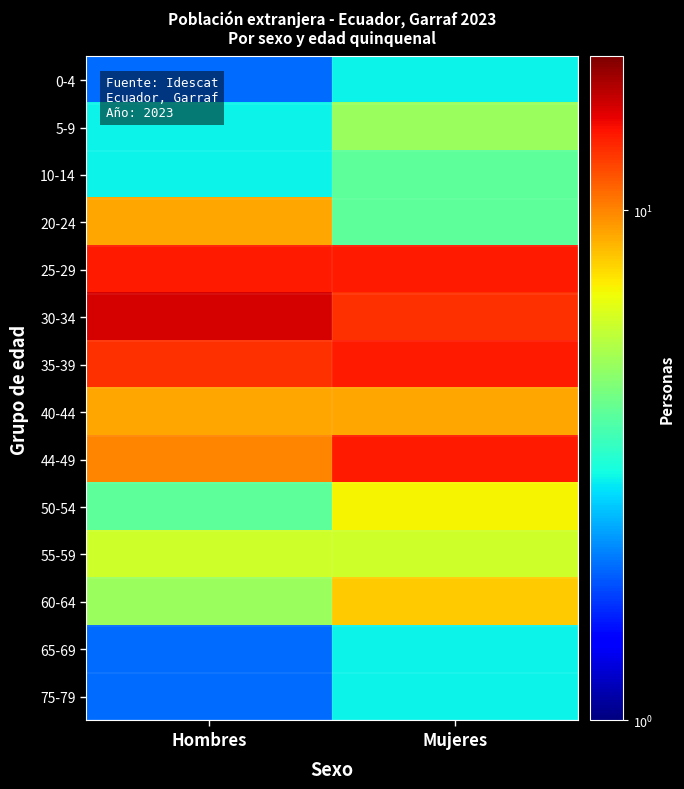

Which category has the highest value across all series?

Hombres